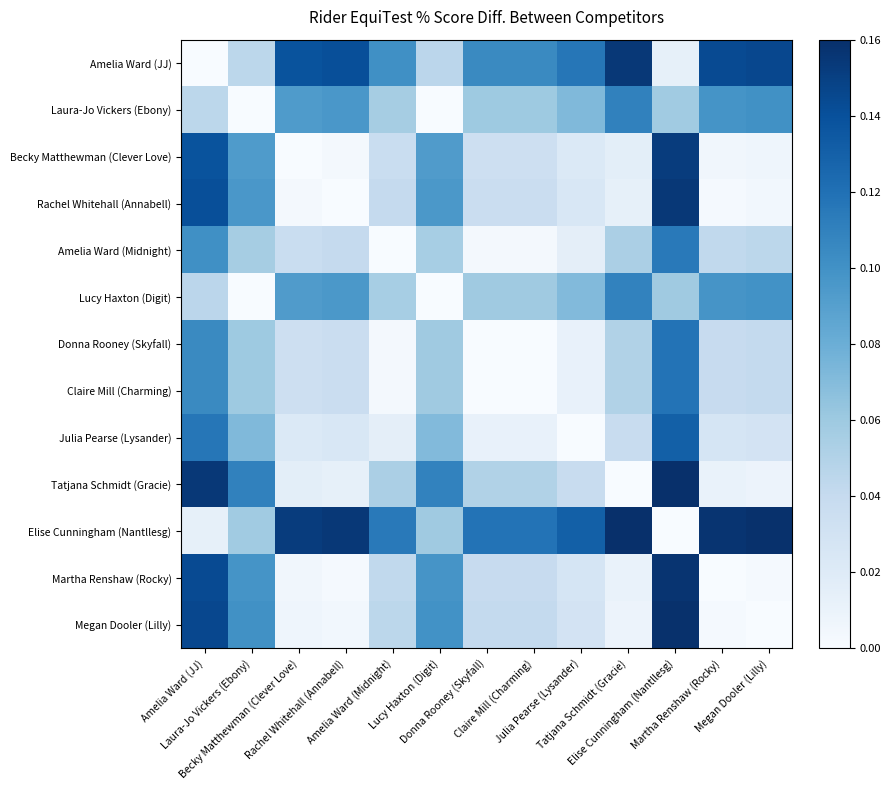

At how many categories does at least one series exceed 0?

13